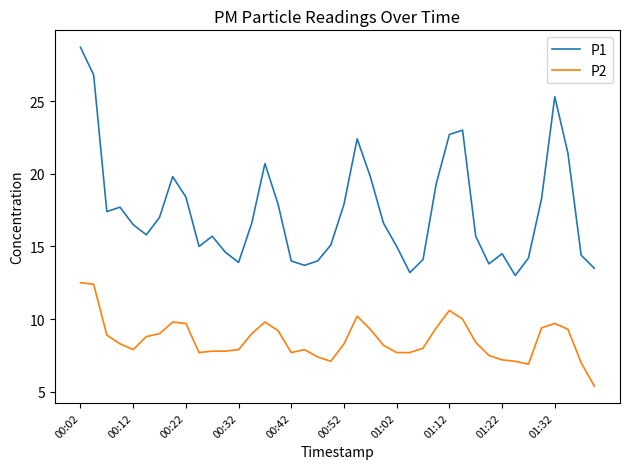

Rank the series by their average value, from lowest to highest.

P2, P1